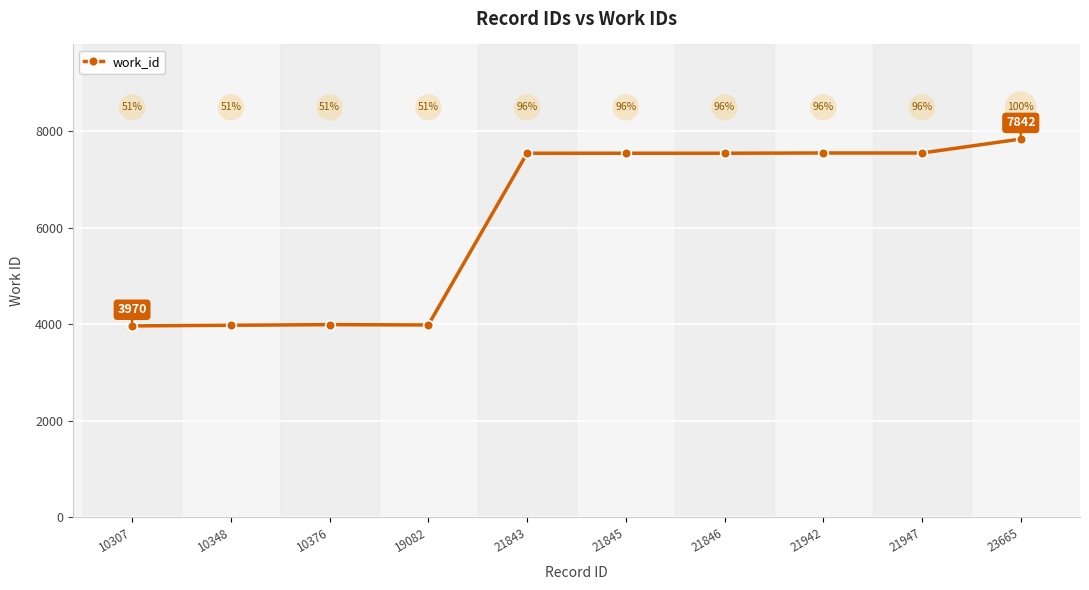

True or false: the data shows 3970 at 10307.

True